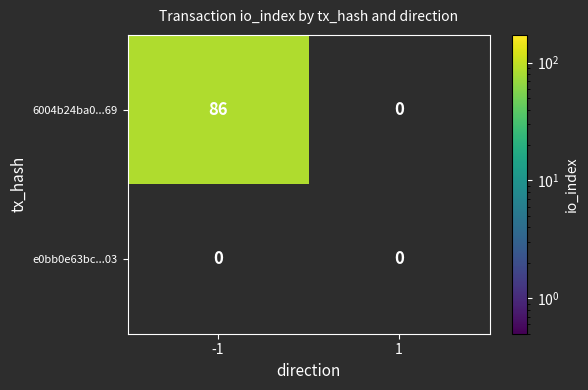

The value of 6004b24ba0...69 at 1 is 0. True or false?

True